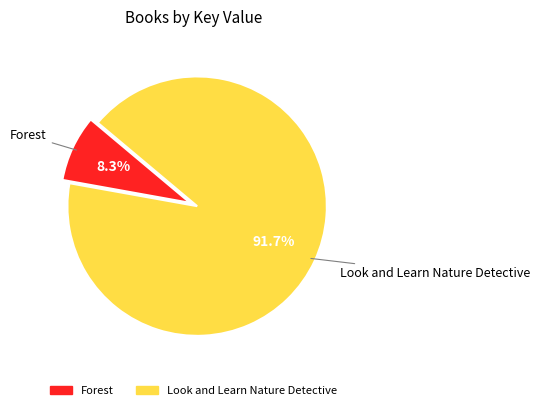

Rank the categories by value from lowest to highest.

Forest, Look and Learn Nature Detective